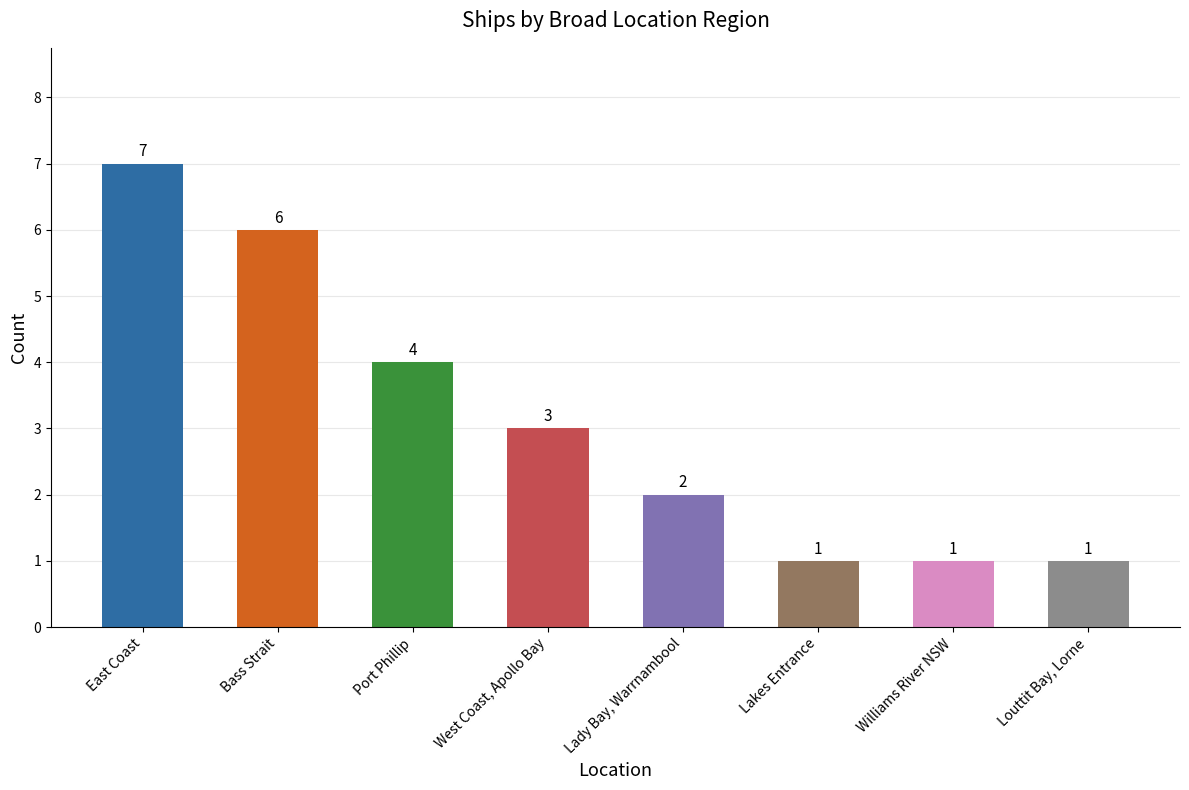

Where does the data first go above 3?

East Coast